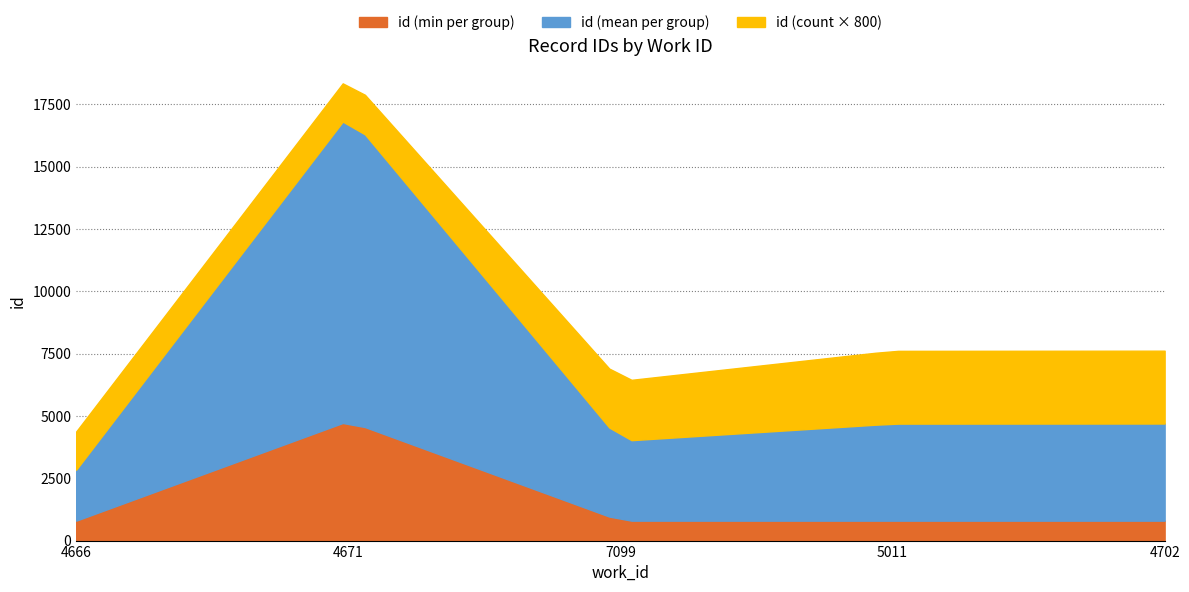

What is the minimum value for id (min per group)?

800.0